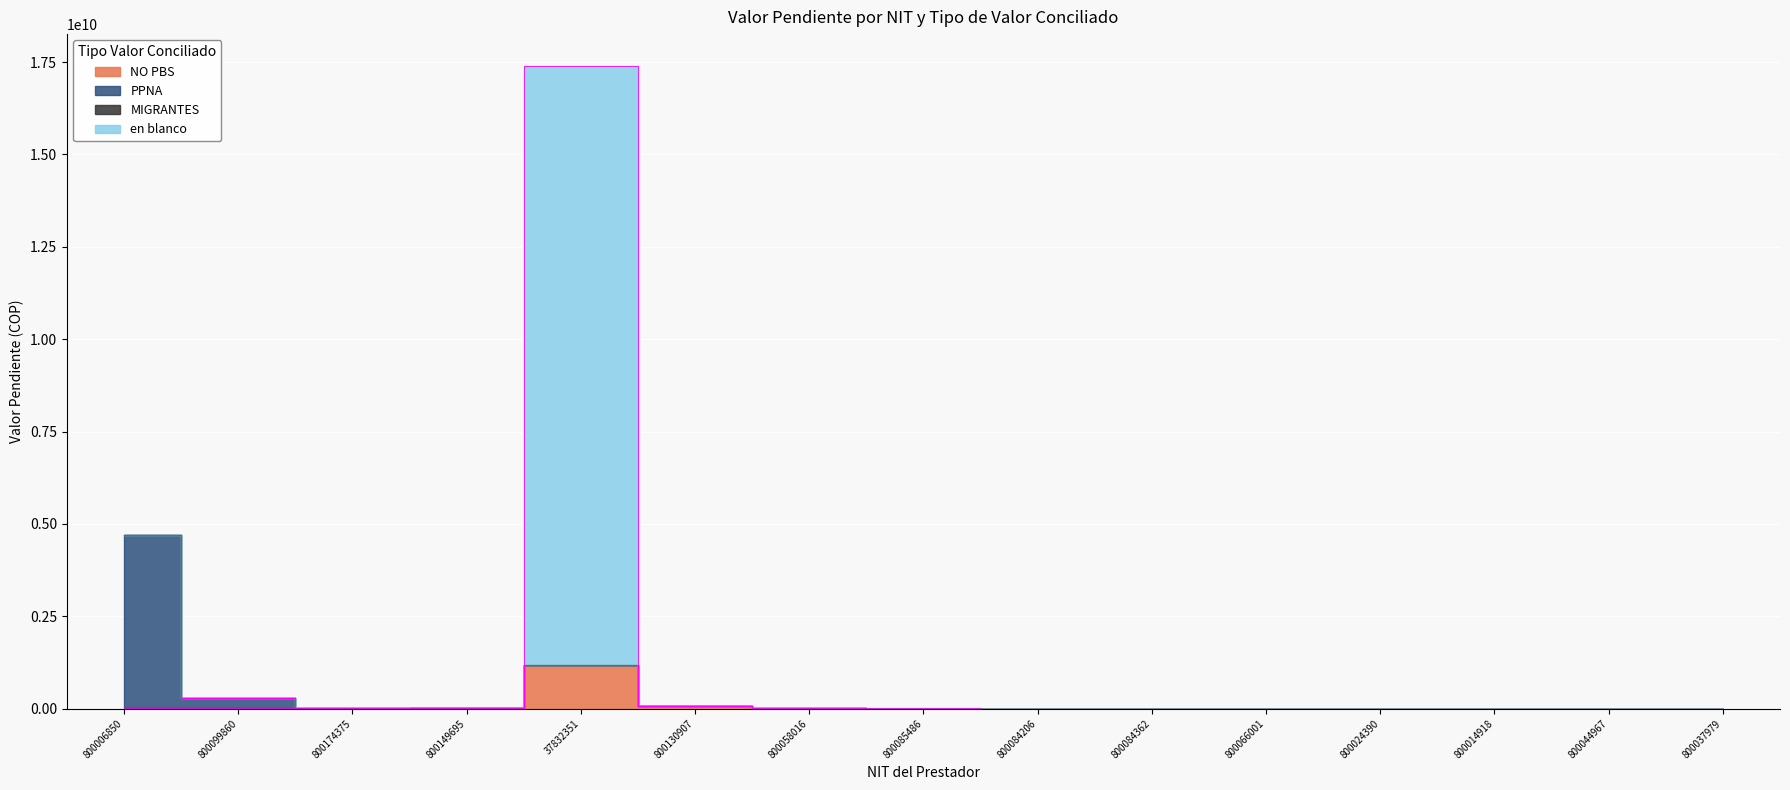

Read the en blanco value at 800099860, to the nearest 100.

9636300